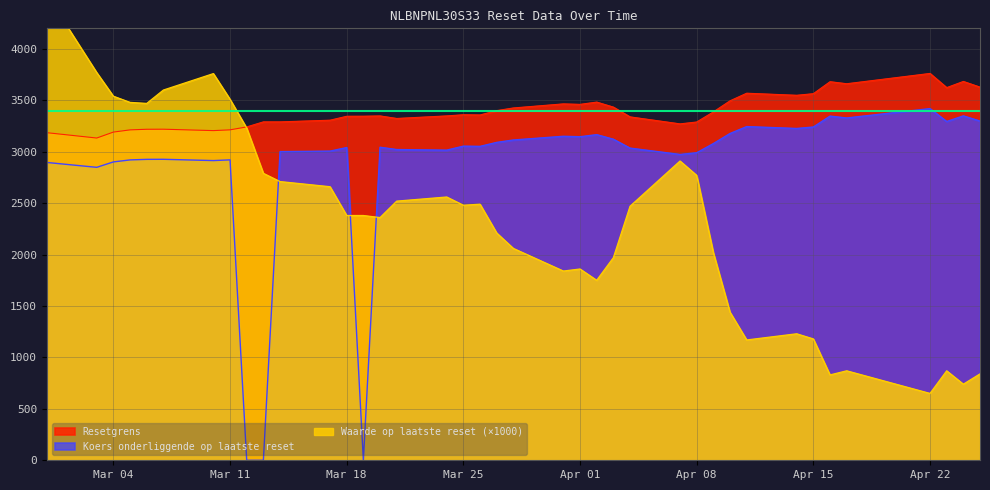

What is the total value across all series at 2025-03-27?

8700.9